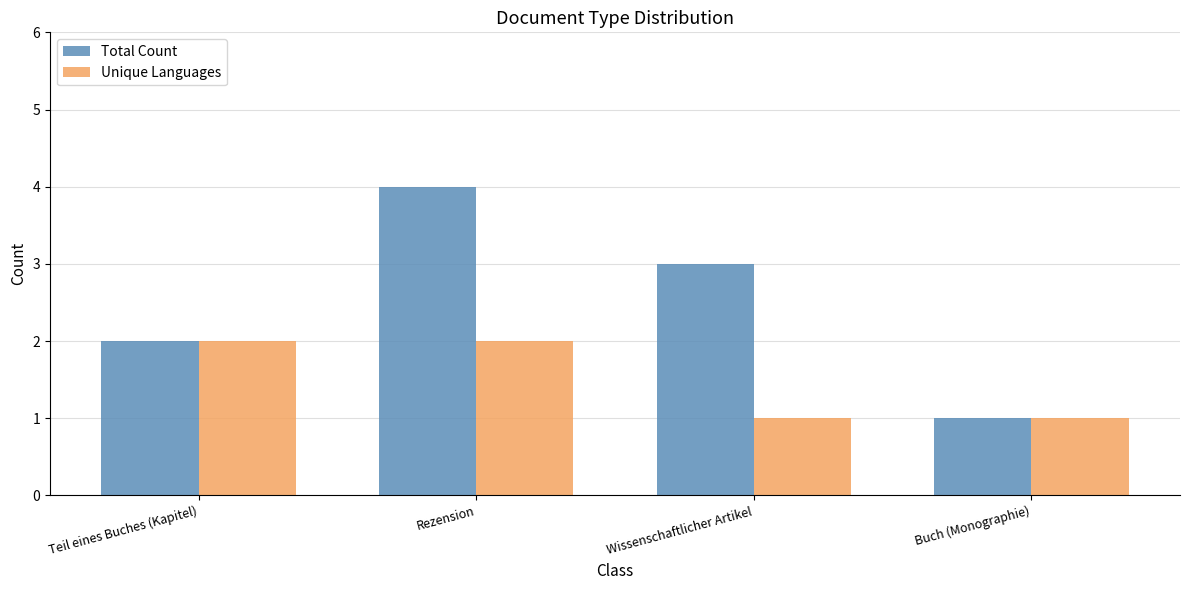

Which series has the largest range (max minus min)?

Total Count